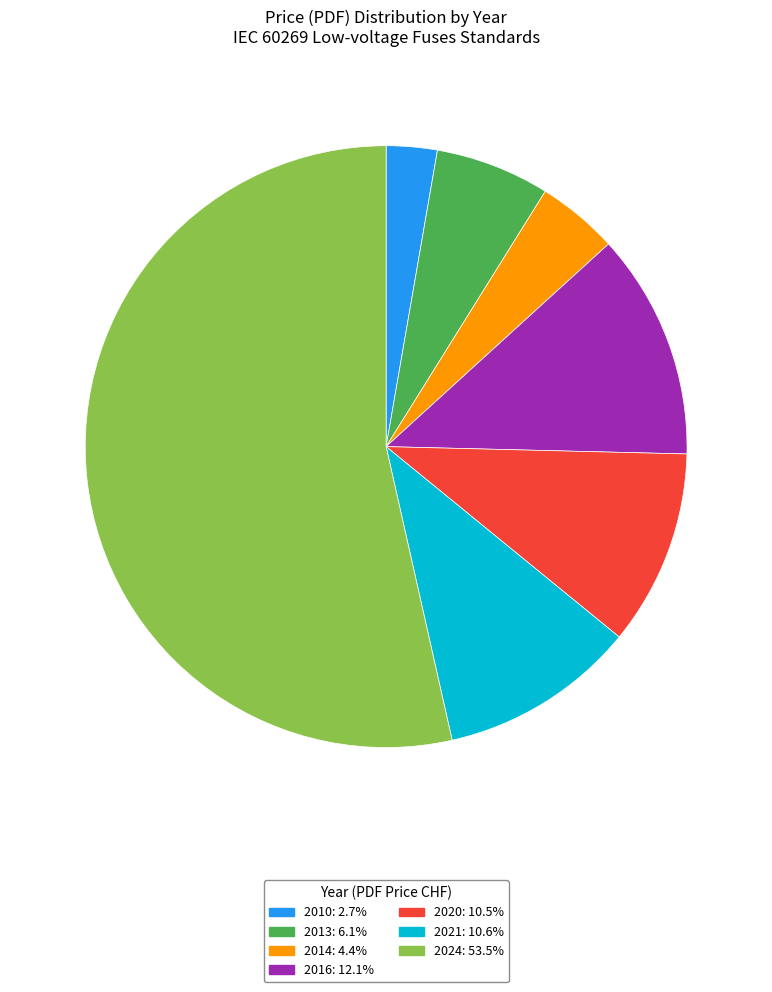

Is there a majority slice in this chart?

Yes